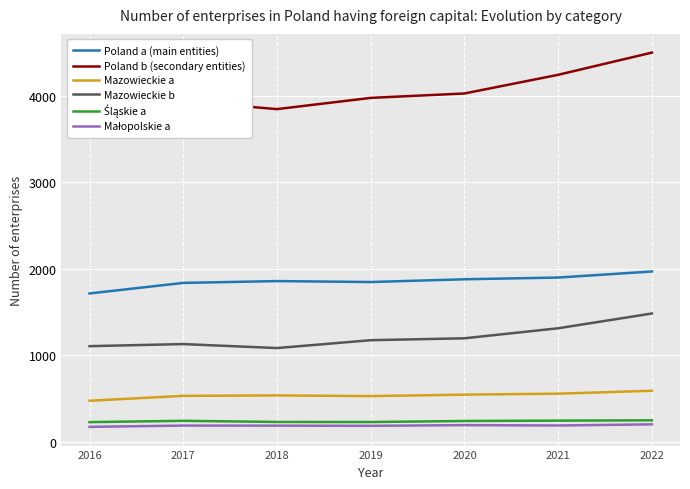

In Mazowieckie a, how many points are lower than both neighbors (excluding endpoints)?

1